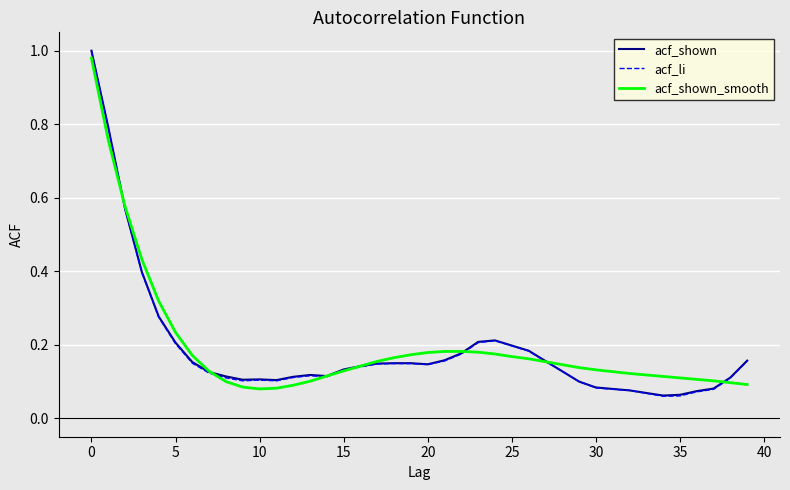

Which series has the widest spread of values?

acf_li